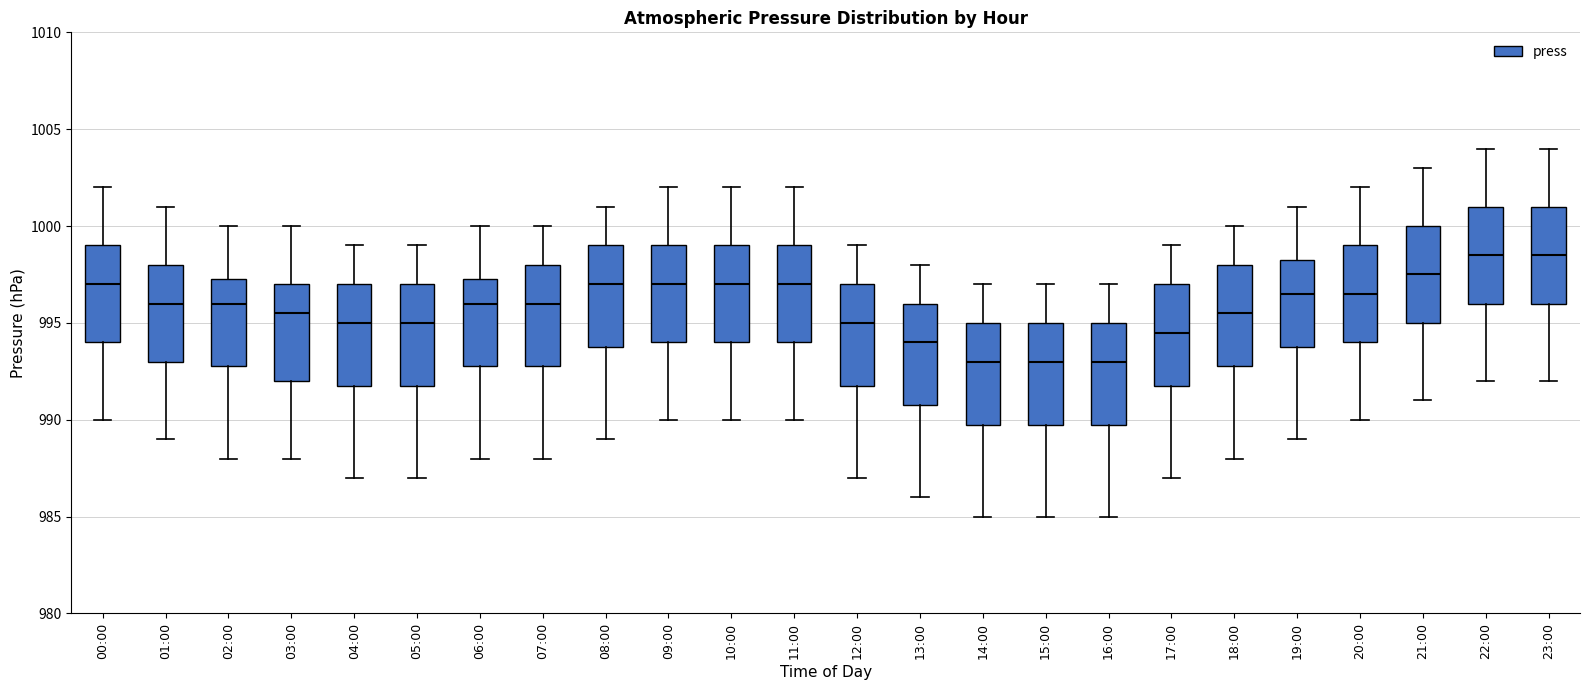

Reading left to right, read every box against the y-axis: the position of its median line, the range the box covers, and the ends of its whiskers. The values are not printed on the chart, so give them approximately, as read against the axis.

00:00: median 997.0, box 994.0 to 999.0, whiskers 990.0 to 1002.0
01:00: median 996.0, box 993.0 to 998.0, whiskers 989.0 to 1001.0
02:00: median 996.0, box 993.0 to 997.5, whiskers 988.0 to 1000.0
03:00: median 995.5, box 992.0 to 997.0, whiskers 988.0 to 1000.0
04:00: median 995.0, box 992.0 to 997.0, whiskers 987.0 to 999.0
05:00: median 995.0, box 992.0 to 997.0, whiskers 987.0 to 999.0
06:00: median 996.0, box 993.0 to 997.5, whiskers 988.0 to 1000.0
07:00: median 996.0, box 993.0 to 998.0, whiskers 988.0 to 1000.0
08:00: median 997.0, box 994.0 to 999.0, whiskers 989.0 to 1001.0
09:00: median 997.0, box 994.0 to 999.0, whiskers 990.0 to 1002.0
10:00: median 997.0, box 994.0 to 999.0, whiskers 990.0 to 1002.0
11:00: median 997.0, box 994.0 to 999.0, whiskers 990.0 to 1002.0
12:00: median 995.0, box 992.0 to 997.0, whiskers 987.0 to 999.0
13:00: median 994.0, box 991.0 to 996.0, whiskers 986.0 to 998.0
14:00: median 993.0, box 990.0 to 995.0, whiskers 985.0 to 997.0
15:00: median 993.0, box 990.0 to 995.0, whiskers 985.0 to 997.0
16:00: median 993.0, box 990.0 to 995.0, whiskers 985.0 to 997.0
17:00: median 994.5, box 992.0 to 997.0, whiskers 987.0 to 999.0
18:00: median 995.5, box 993.0 to 998.0, whiskers 988.0 to 1000.0
19:00: median 996.5, box 994.0 to 998.5, whiskers 989.0 to 1001.0
20:00: median 996.5, box 994.0 to 999.0, whiskers 990.0 to 1002.0
21:00: median 997.5, box 995.0 to 1000.0, whiskers 991.0 to 1003.0
22:00: median 998.5, box 996.0 to 1001.0, whiskers 992.0 to 1004.0
23:00: median 998.5, box 996.0 to 1001.0, whiskers 992.0 to 1004.0